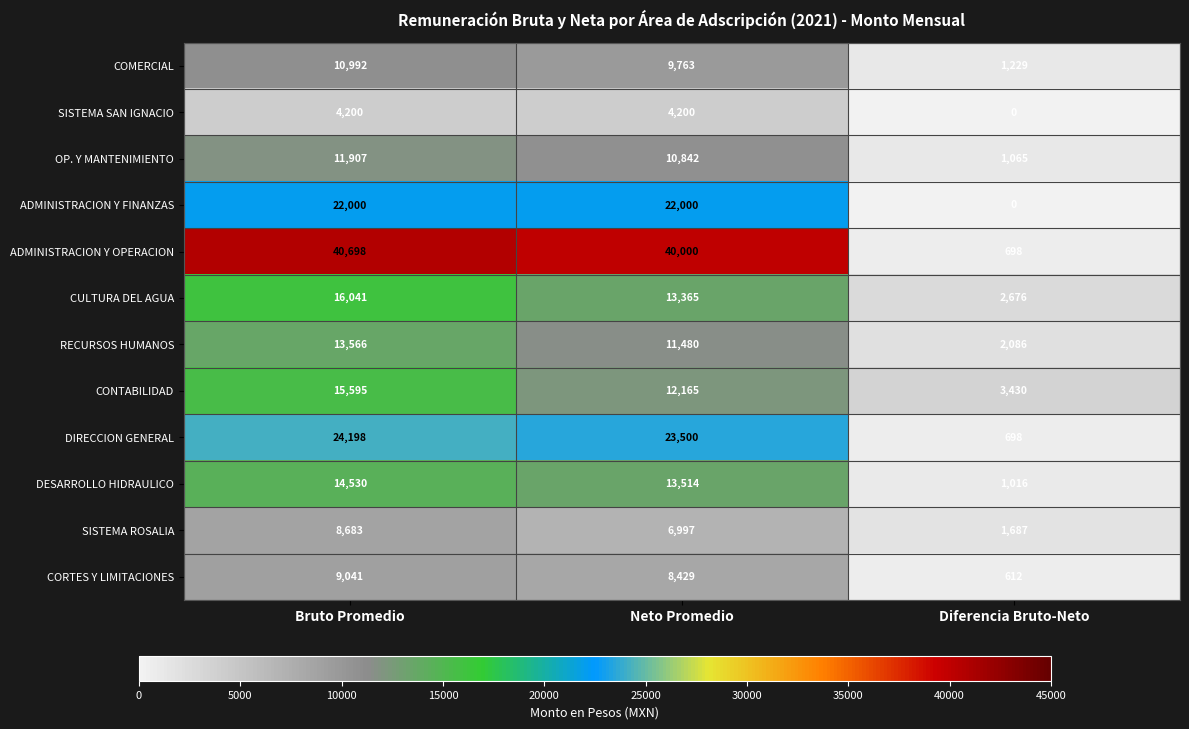

Rank the series by their maximum value, from highest to lowest.

ADMINISTRACION Y OPERACION, DIRECCION GENERAL, ADMINISTRACION Y FINANZAS, CULTURA DEL AGUA, CONTABILIDAD, DESARROLLO HIDRAULICO, RECURSOS HUMANOS, OP. Y MANTENIMIENTO, COMERCIAL, CORTES Y LIMITACIONES, SISTEMA ROSALIA, SISTEMA SAN IGNACIO